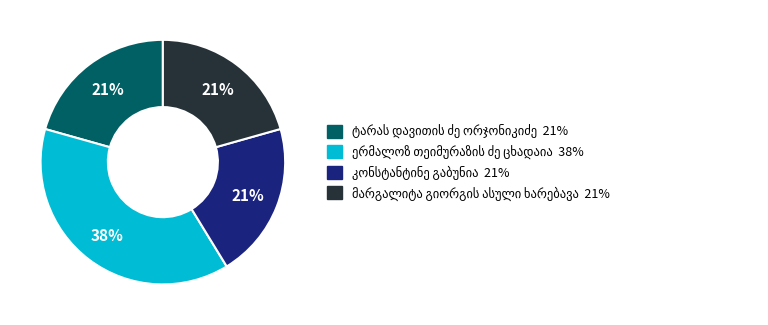

How many slices are in this pie chart?

4